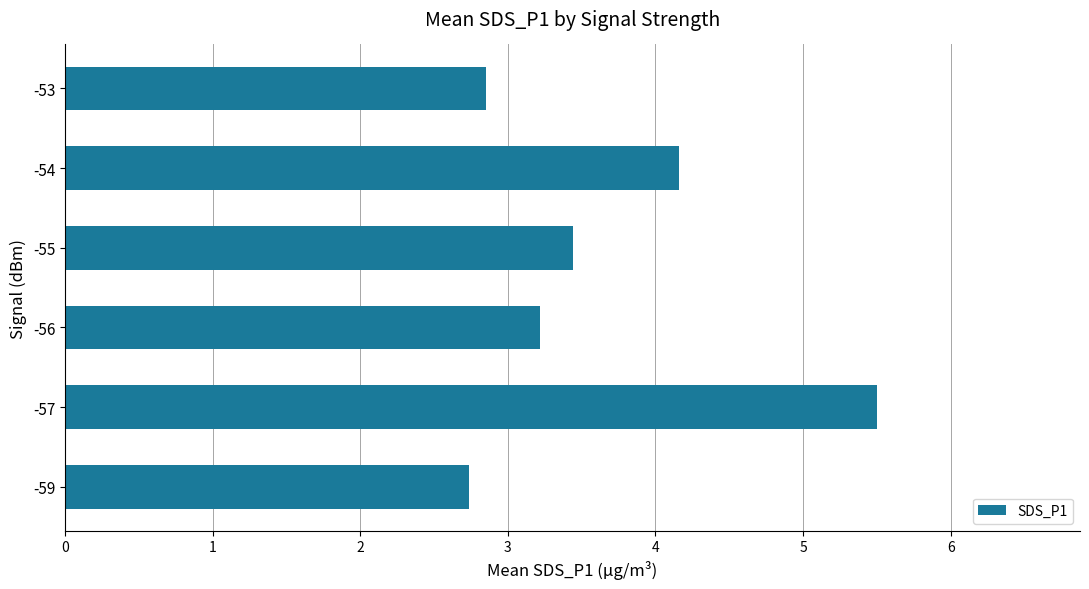

What is the difference between the maximum and minimum values?

2.8